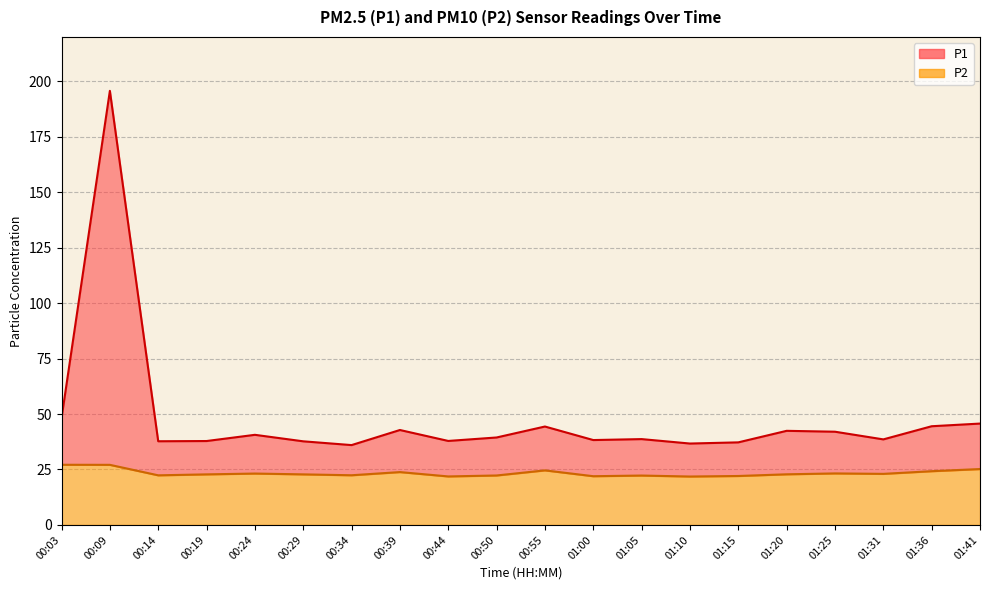

True or false: P1 and P2 intersect in this chart.

False